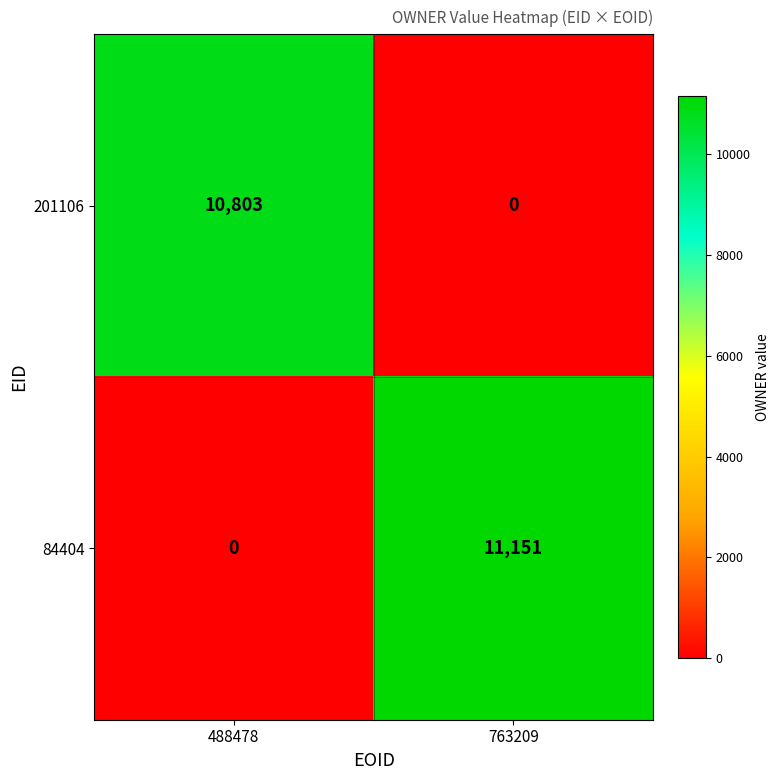

Reading right to left, extract all data points from this chart.

201106: 0	10803
84404: 11151	0